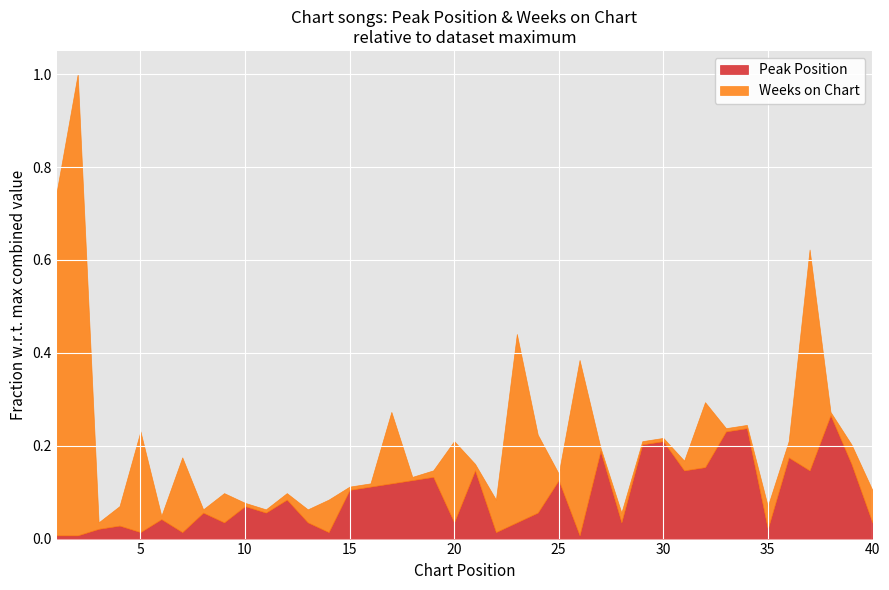

True or false: Peak Position has more than 2 points higher than both neighbors.

True